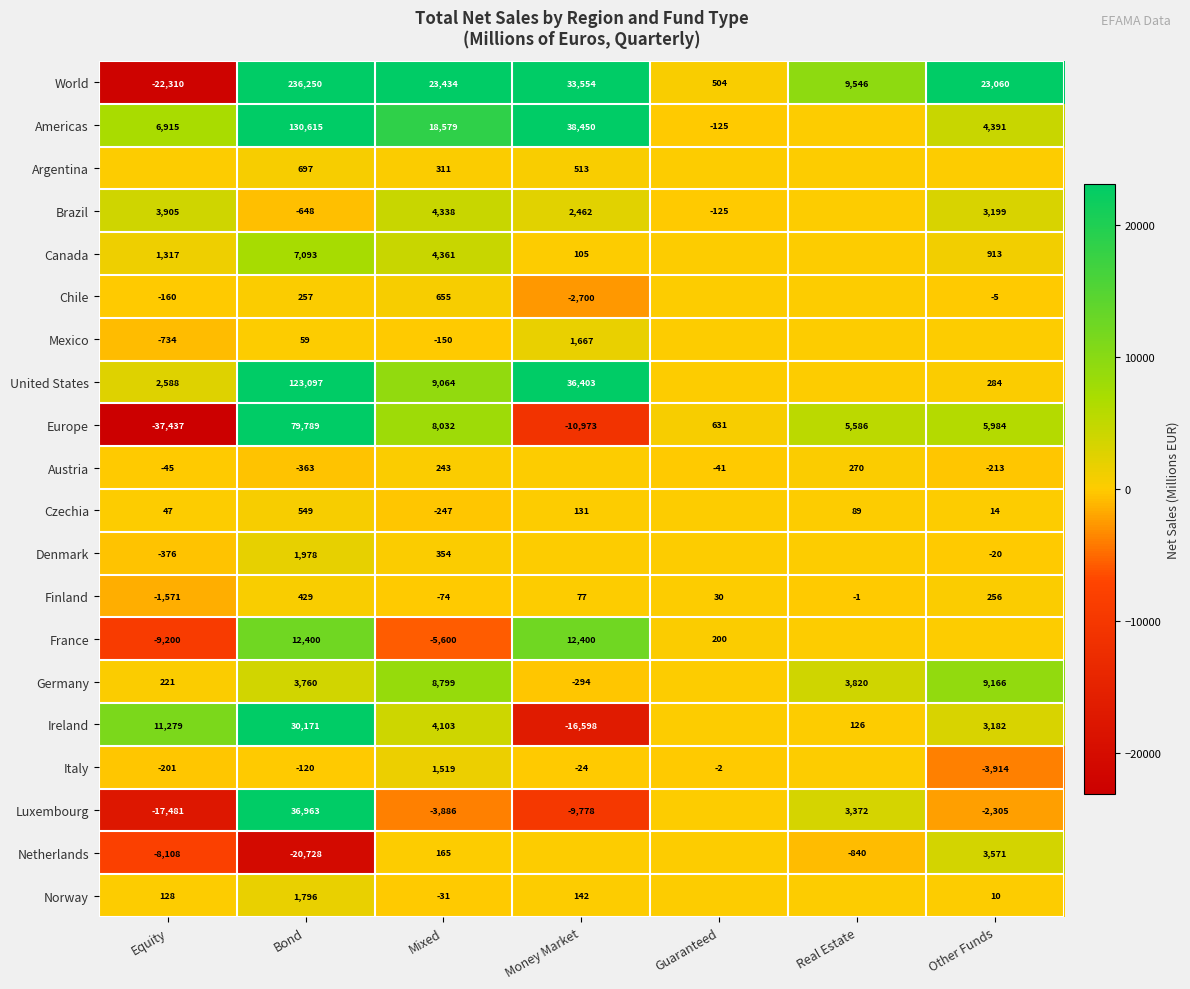

What is the spread (max minus min) of values at Mixed?

29034